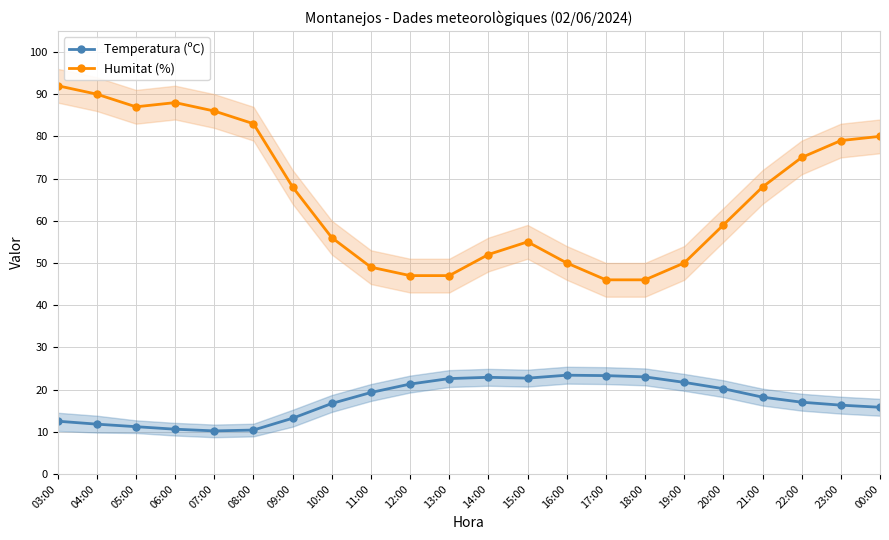

What is the total value across all series at 15:00?

77.7